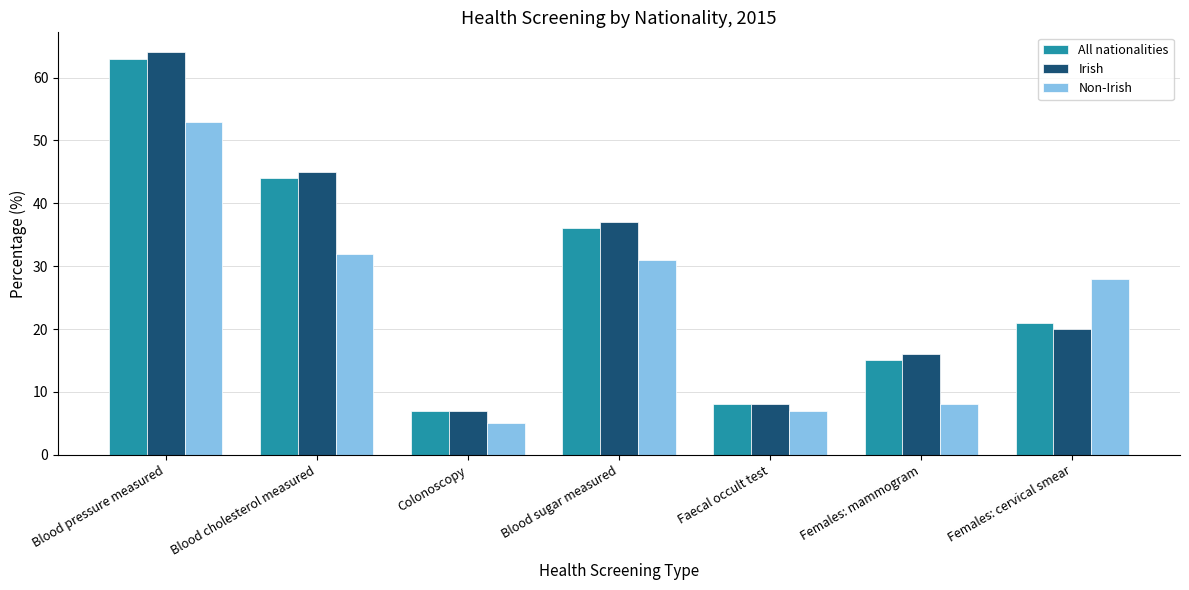

Reading right to left, transcribe all the data shown in this chart.

All nationalities: 21	15	8	36	7	44	63
Irish: 20	16	8	37	7	45	64
Non-Irish: 28	8	7	31	5	32	53